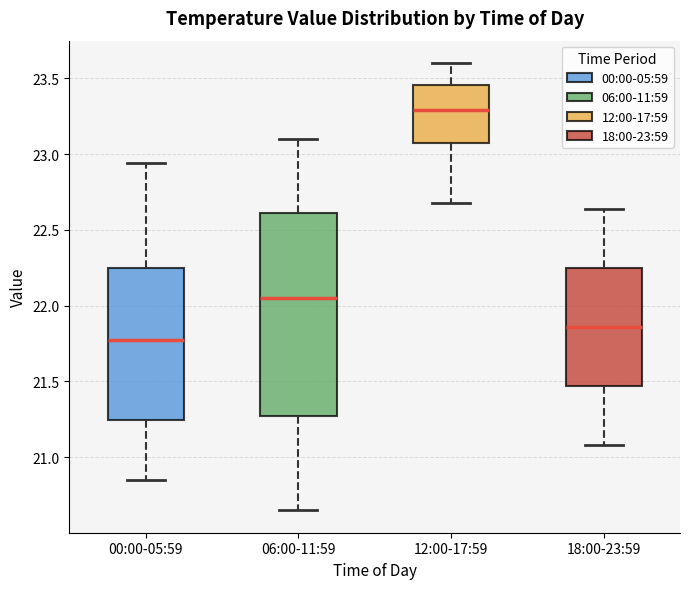

Reading left to right, transcribe this box plot: for each box, give where its median line is, the range the box spans, and where its two whiskers end, as read against the y-axis. The values are not printed on the chart, so give them approximately, as read against the axis.

00:00-05:59: median 21.80, box 21.25 to 22.25, whiskers 20.85 to 22.95
06:00-11:59: median 22.05, box 21.30 to 22.60, whiskers 20.65 to 23.10
12:00-17:59: median 23.30, box 23.05 to 23.45, whiskers 22.70 to 23.60
18:00-23:59: median 21.85, box 21.45 to 22.25, whiskers 21.10 to 22.65